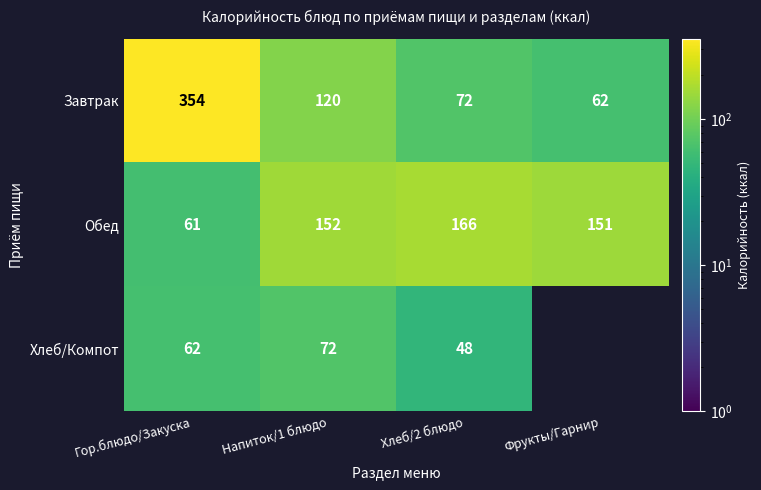

What is the difference between the maximum and minimum values in the Завтрак series?

292